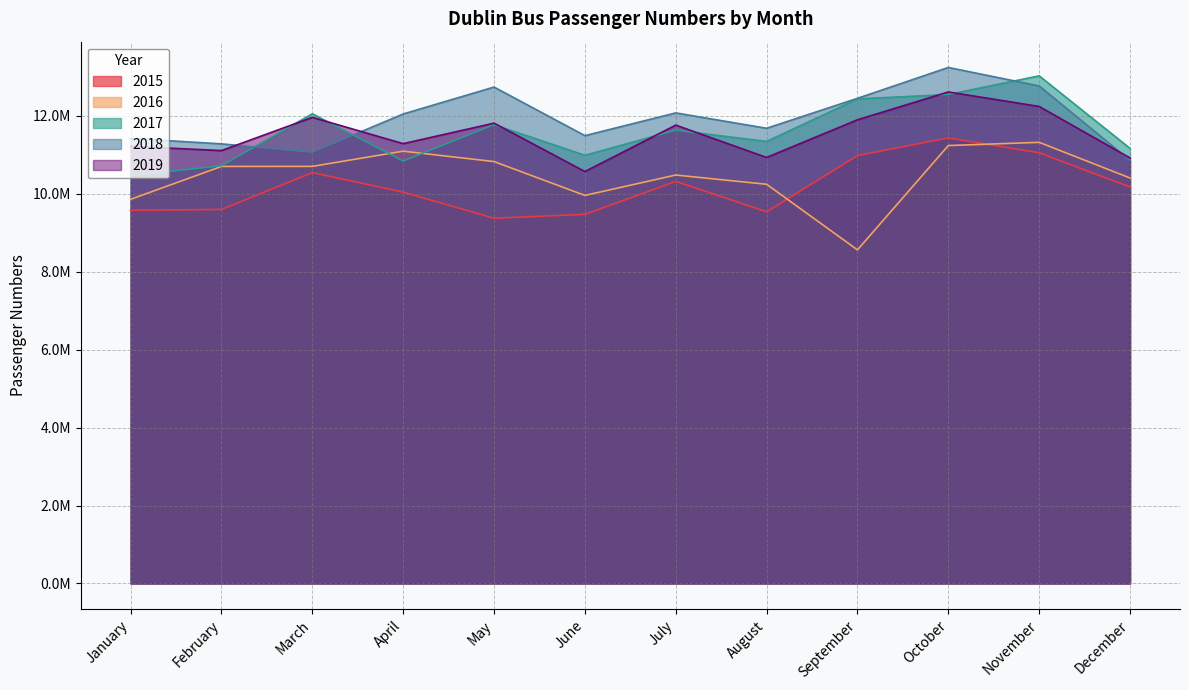

How many times do 2017 and 2019 cross each other?

7